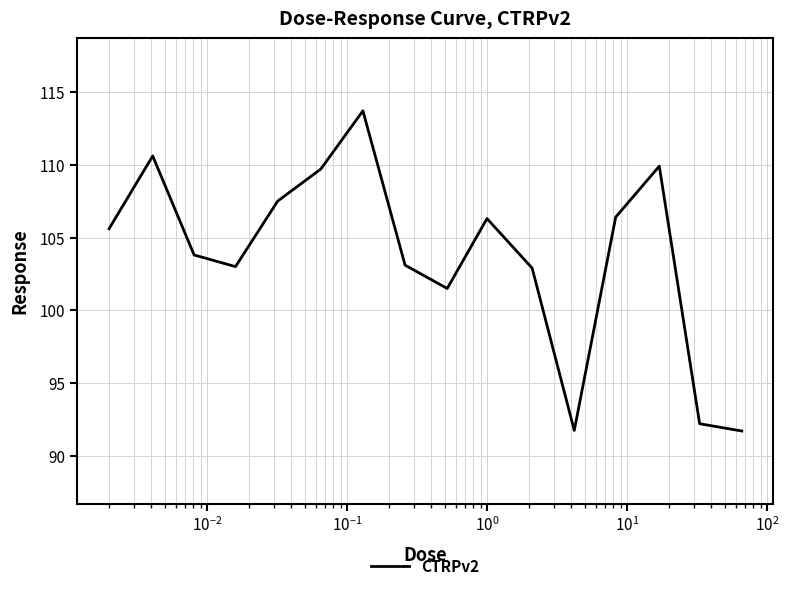

What is the maximum value shown in the chart?

113.7